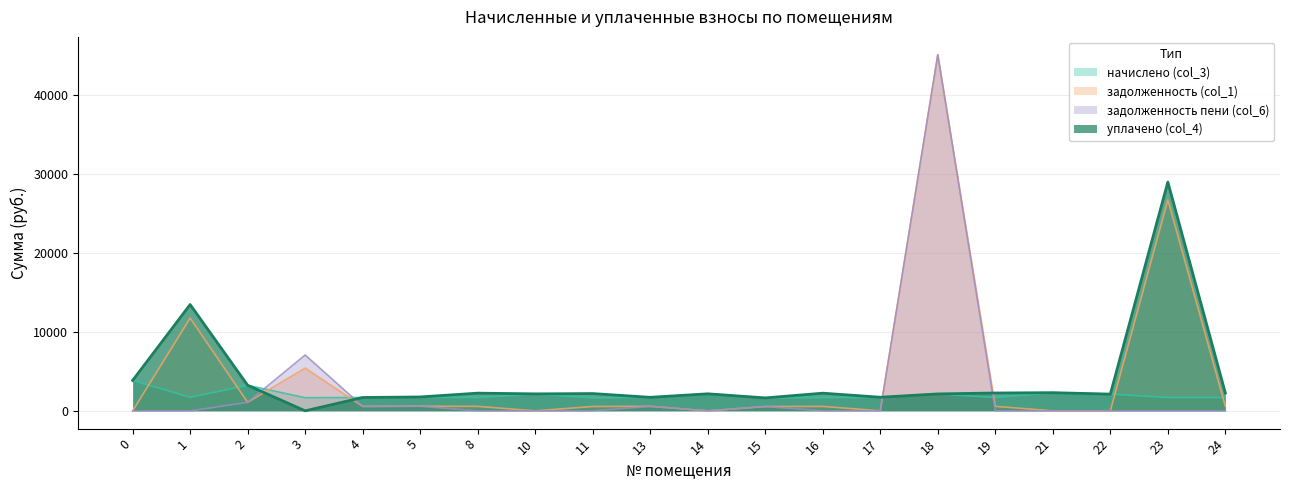

Is the value of начислено (col_3) at 5 greater than the value of задолженность пени (col_6) at 10?

Yes